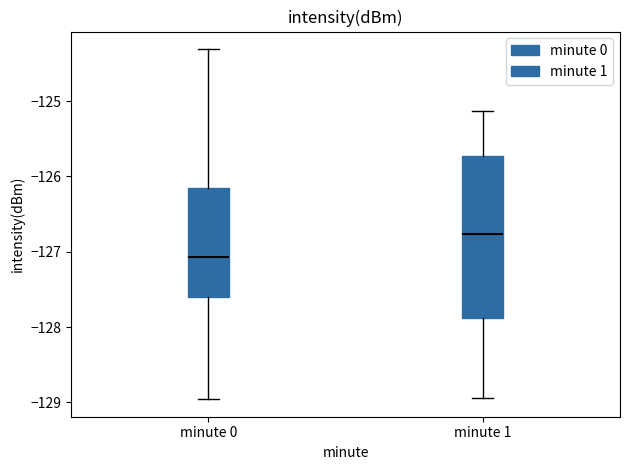

Reading left to right, read every box against the y-axis: the position of its median line, the range the box covers, and the ends of its whiskers. The values are not printed on the chart, so give them approximately, as read against the axis.

minute 0: median -127.1, box -127.6 to -126.2, whiskers -129.0 to -124.3
minute 1: median -126.8, box -127.9 to -125.7, whiskers -128.9 to -125.1